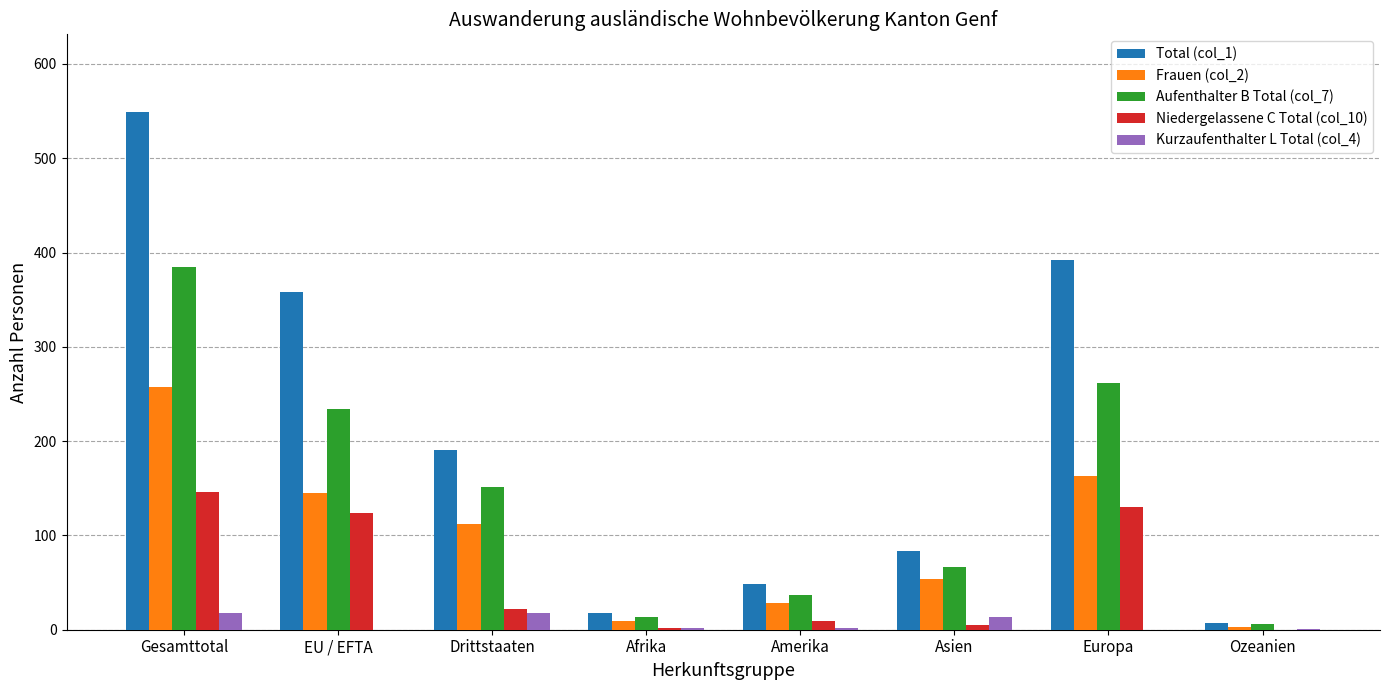

The Kurzaufenthalter L Total (col_4) series shows 18 at Drittstaaten. True or false?

True